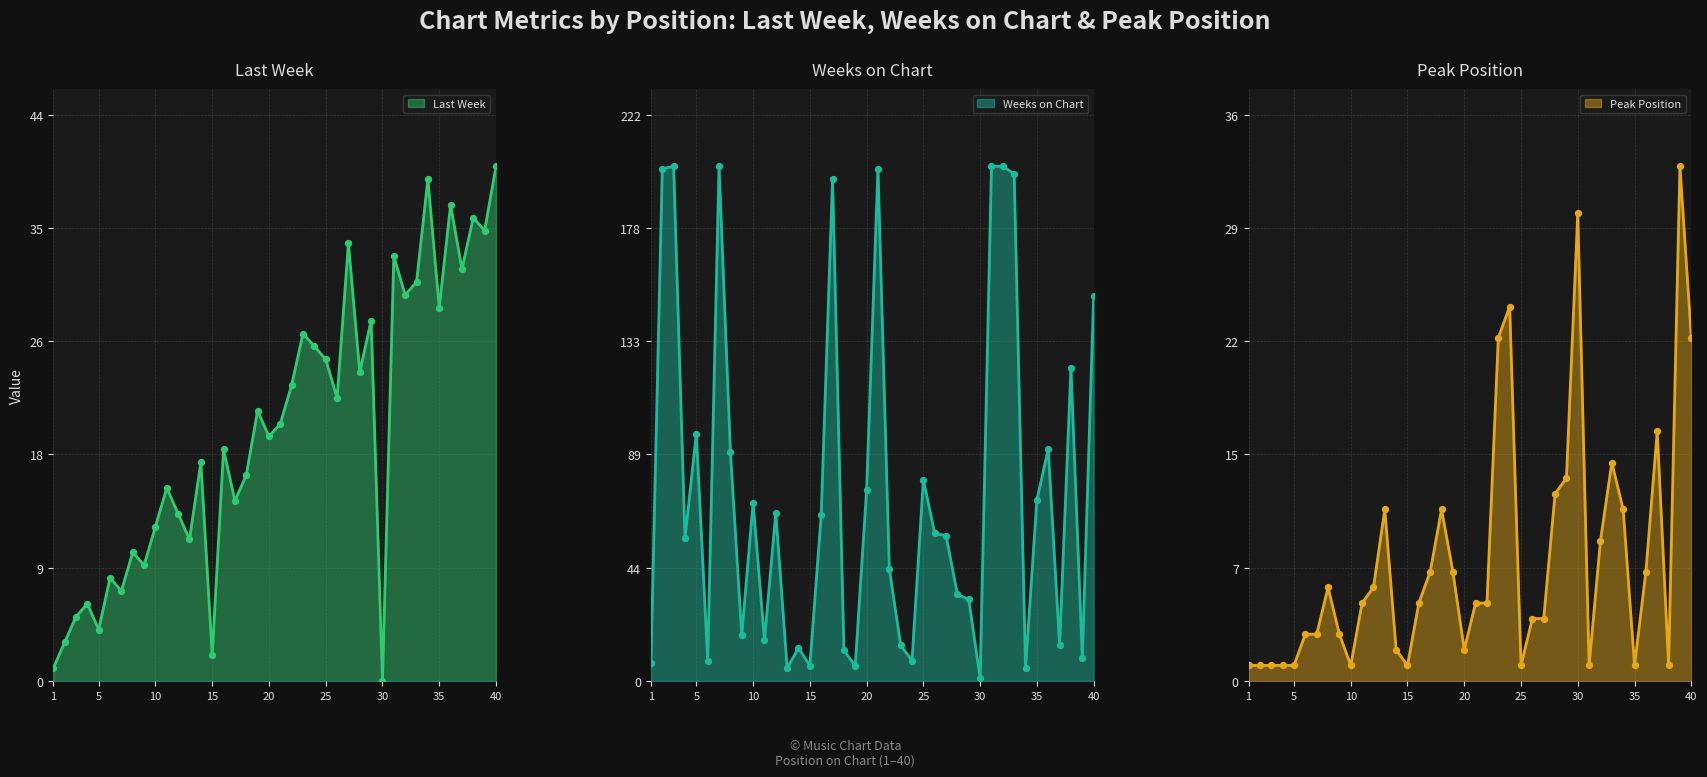

At how many categories does at least one series exceed 40?

23